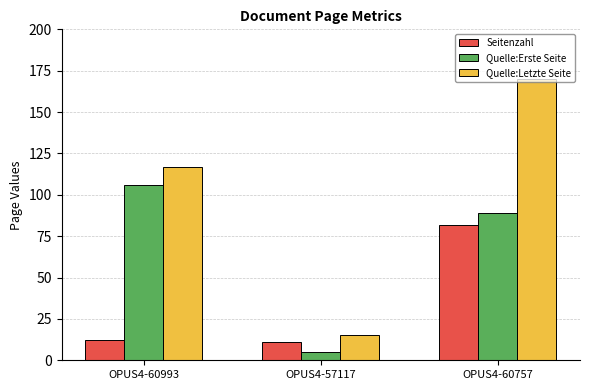

The value of Quelle:Letzte Seite at OPUS4-57117 is 15. True or false?

True